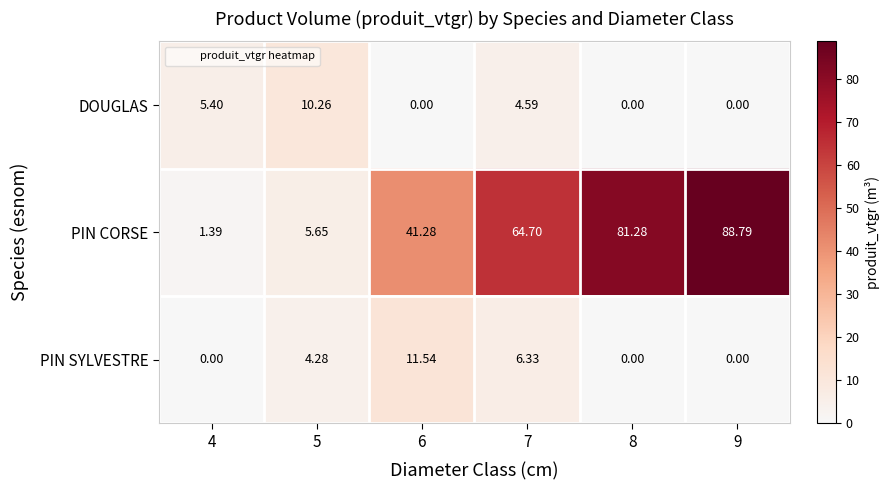

What is the total value across all series at 9?

88.8